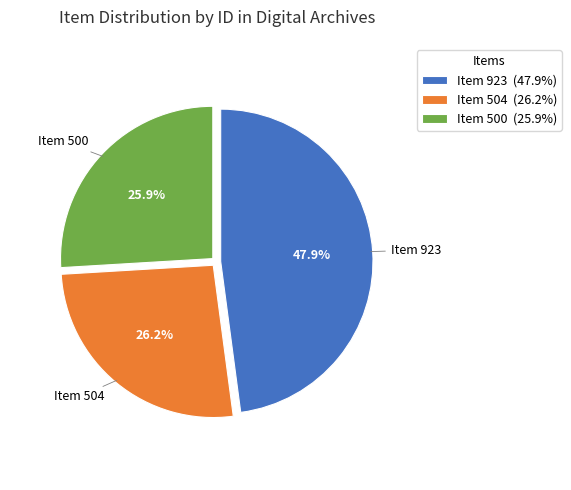

What is the total percentage of Item 500 and Item 923?

73.8%